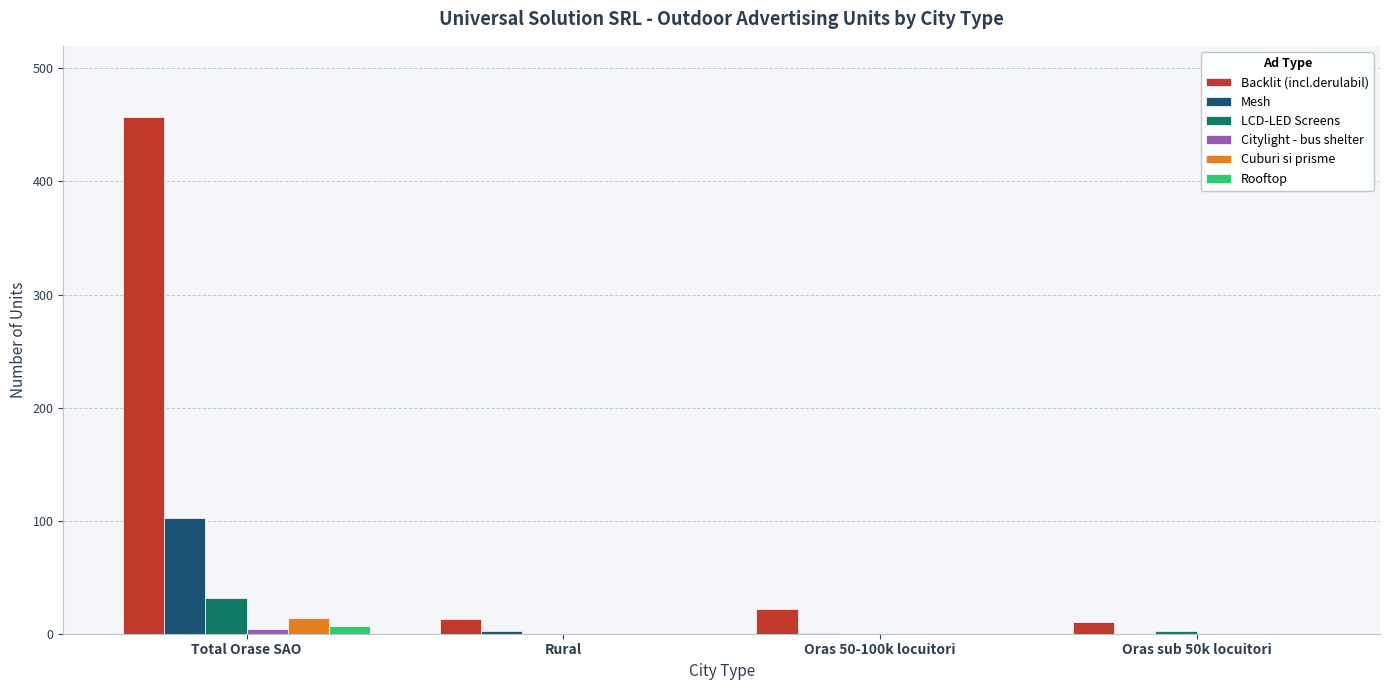

Is it true that LCD-LED Screens equals 0 at Rural?

True